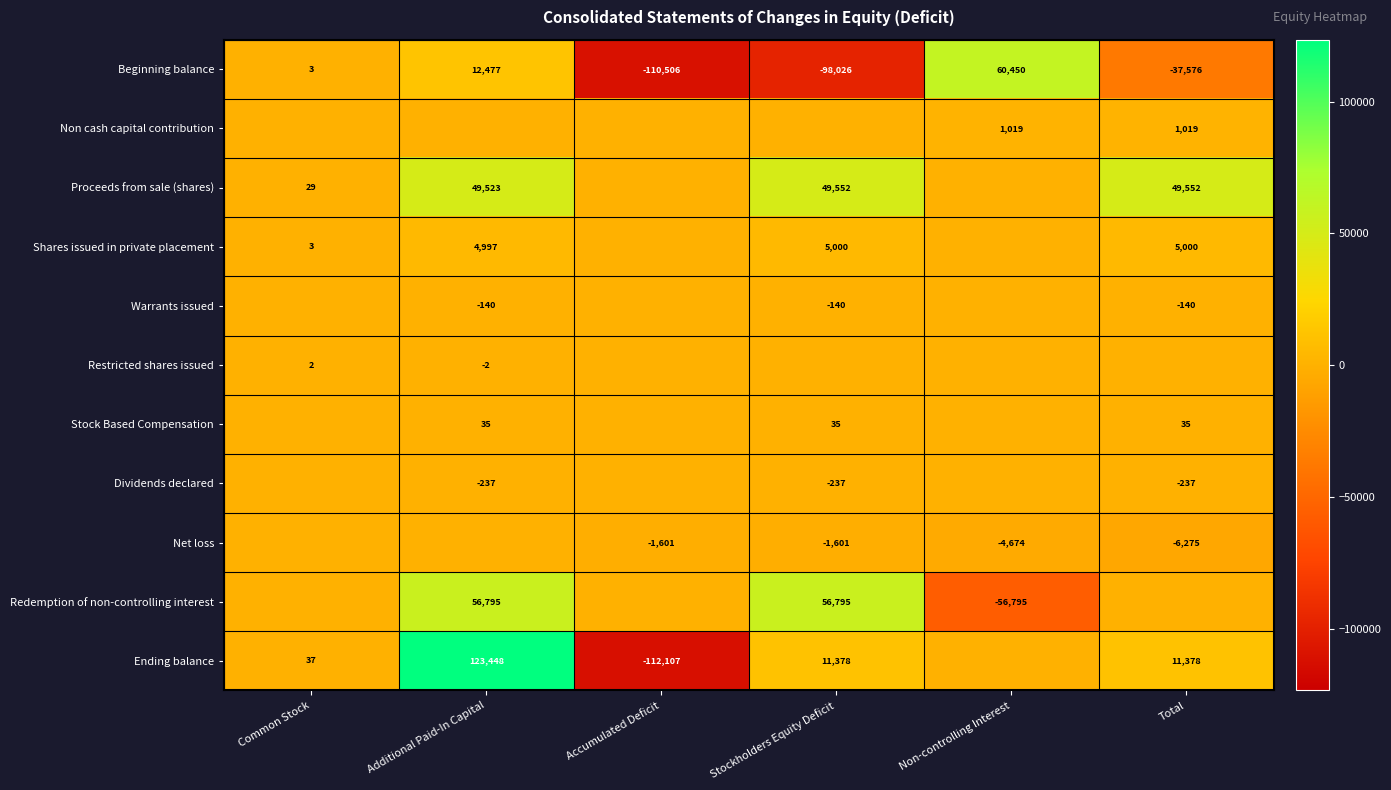

The value of Beginning balance at Additional Paid-In Capital is 12477. True or false?

True